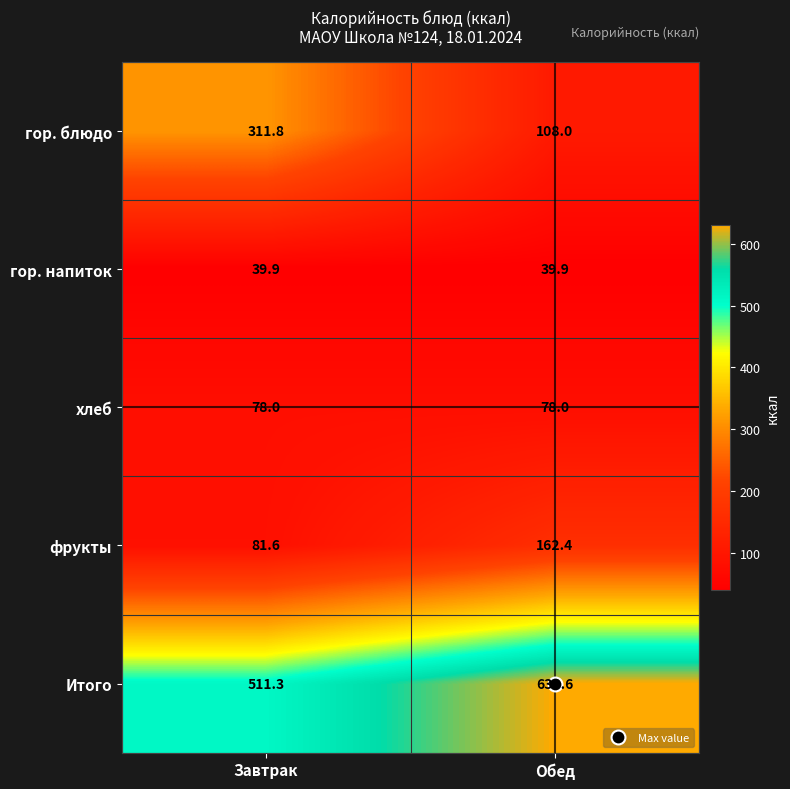

What is the total value across all series at Завтрак?

1022.6